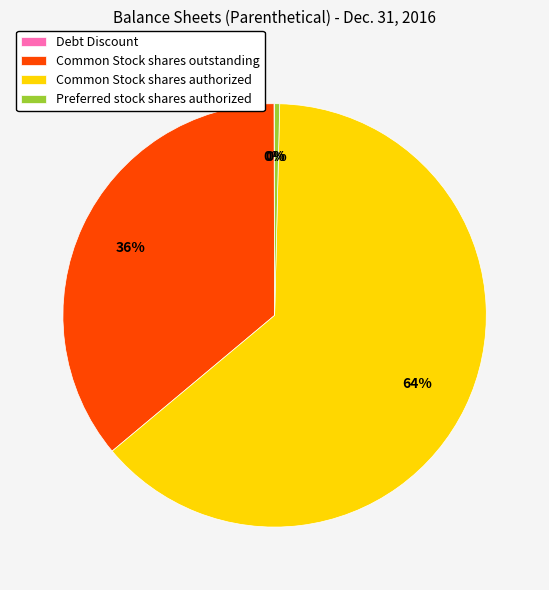

What is the ratio of the value at Common Stock shares outstanding to the value at Preferred stock shares authorized?

93.6